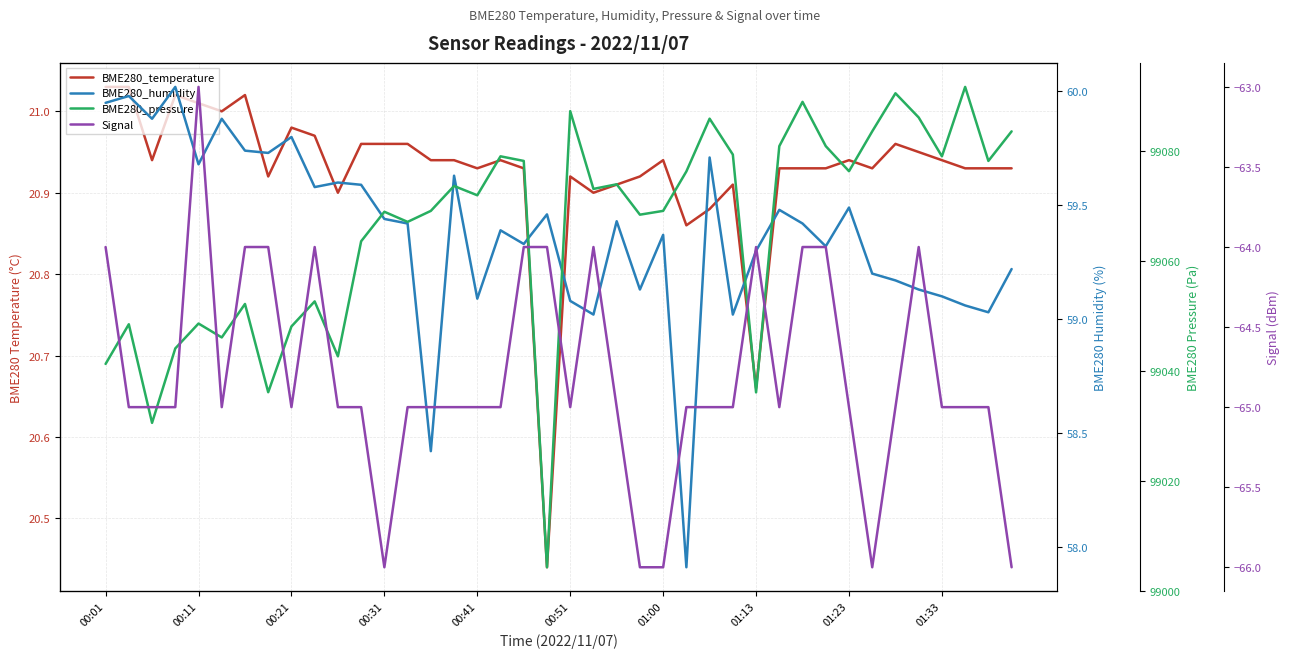

Reading left to right, list all the values displayed in this chart.

BME280_temperature: 21.0	21.0	20.9	21.0	21.0	21.0	21.0	20.9	21.0	21.0	20.9	21.0	21.0	21.0	20.9	20.9	20.9	20.9	20.9	20.4	20.9	20.9	20.9	20.9	20.9	20.9	20.9	20.9	20.7	20.9	20.9	20.9	20.9	20.9	21.0	20.9	20.9	20.9	20.9	20.9
BME280_humidity: 60.0	60.0	59.9	60.0	59.7	59.9	59.7	59.7	59.8	59.6	59.6	59.6	59.4	59.4	58.4	59.6	59.1	59.4	59.3	59.5	59.1	59.0	59.4	59.1	59.4	57.9	59.7	59.0	59.3	59.5	59.4	59.3	59.5	59.2	59.2	59.1	59.1	59.1	59.0	59.2
BME280_pressure: 99041.3	99048.5	99030.6	99044.1	99048.7	99046.1	99052.2	99036.2	99048.1	99052.7	99042.7	99063.6	99069.0	99067.2	99069.2	99073.7	99072.0	99079.1	99078.2	99004.3	99087.3	99073.2	99074.0	99068.5	99069.2	99076.3	99085.9	99079.4	99036.1	99080.9	99089.0	99080.9	99076.4	99083.6	99090.6	99086.2	99079.1	99091.7	99078.2	99083.6
Signal: -64.0	-65.0	-65.0	-65.0	-63.0	-65.0	-64.0	-64.0	-65.0	-64.0	-65.0	-65.0	-66.0	-65.0	-65.0	-65.0	-65.0	-65.0	-64.0	-64.0	-65.0	-64.0	-65.0	-66.0	-66.0	-65.0	-65.0	-65.0	-64.0	-65.0	-64.0	-64.0	-65.0	-66.0	-65.0	-64.0	-65.0	-65.0	-65.0	-66.0